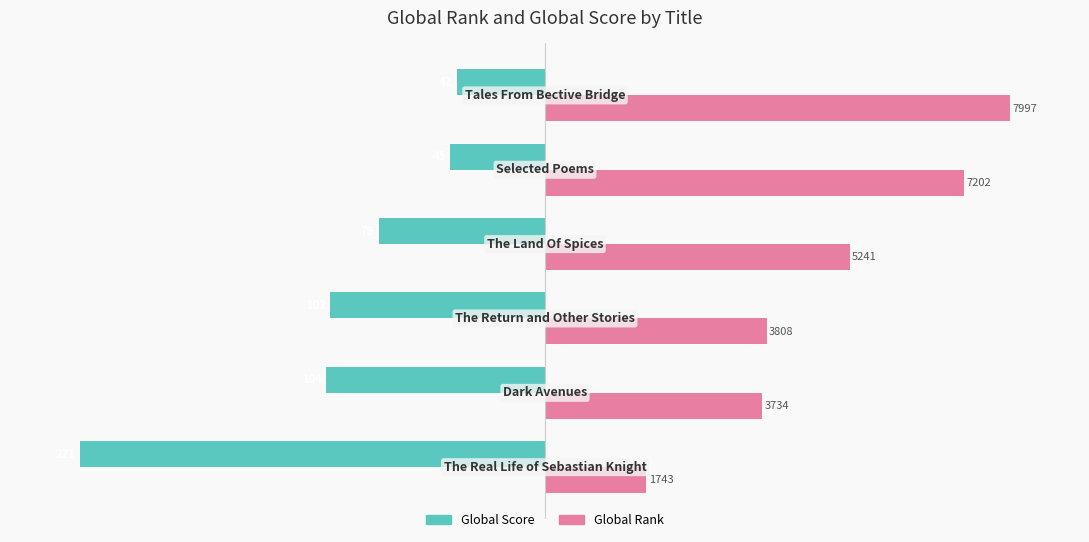

What are all the series names shown in the legend?

Global Score, Global Rank